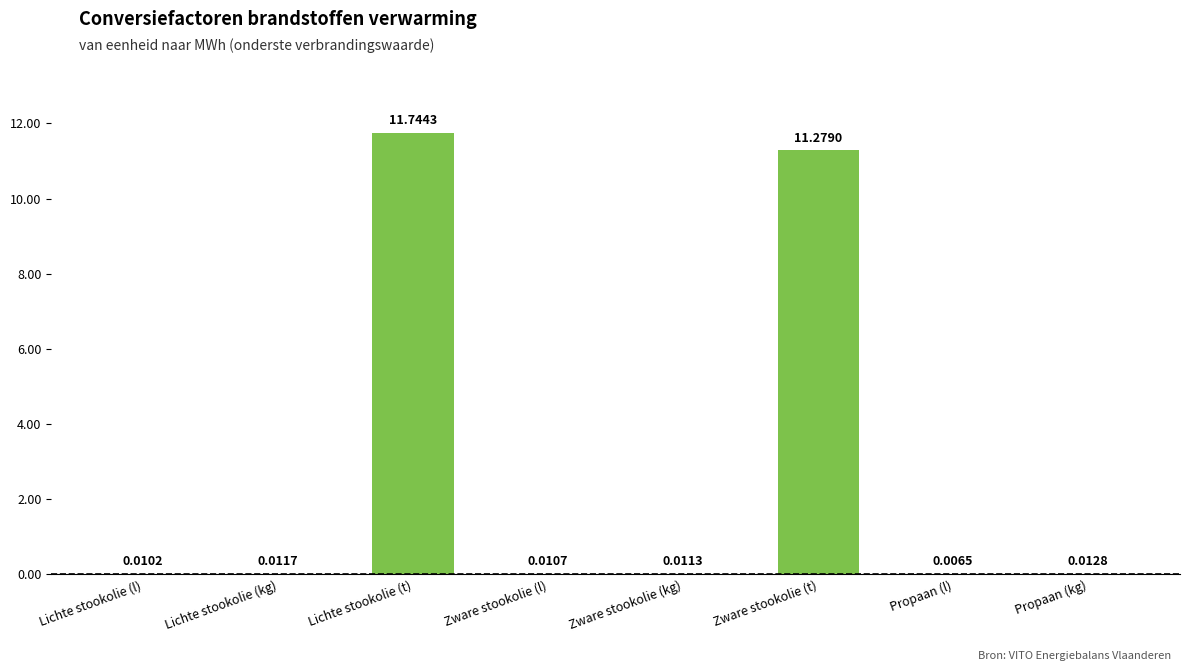

Are the bars horizontal?

No